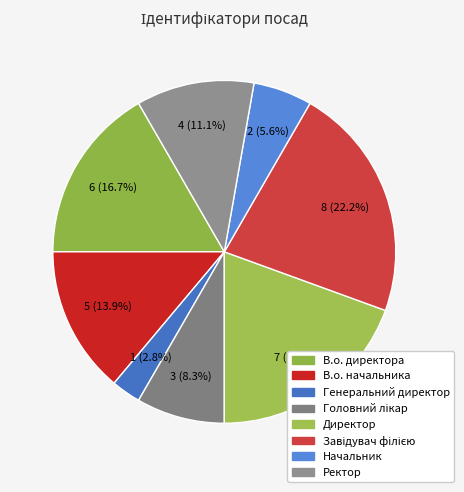

What is the change in value from В.о. начальника to Завідувач філією?

+3